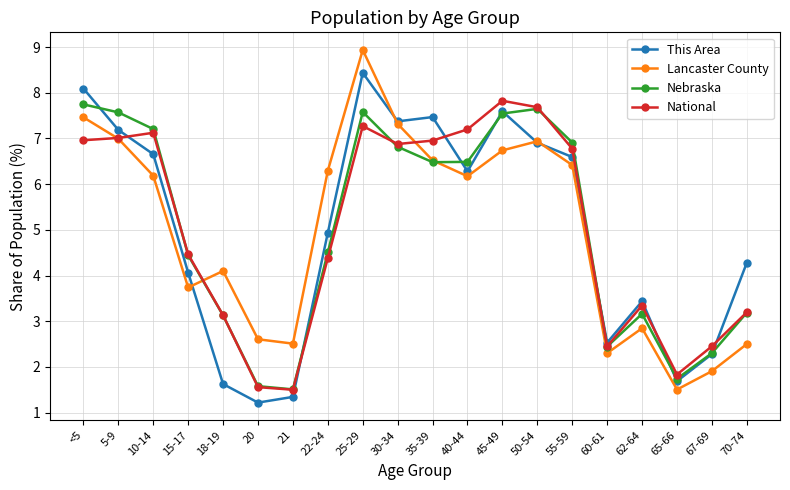

Is it true that Nebraska equals 1.6 at 20?

True